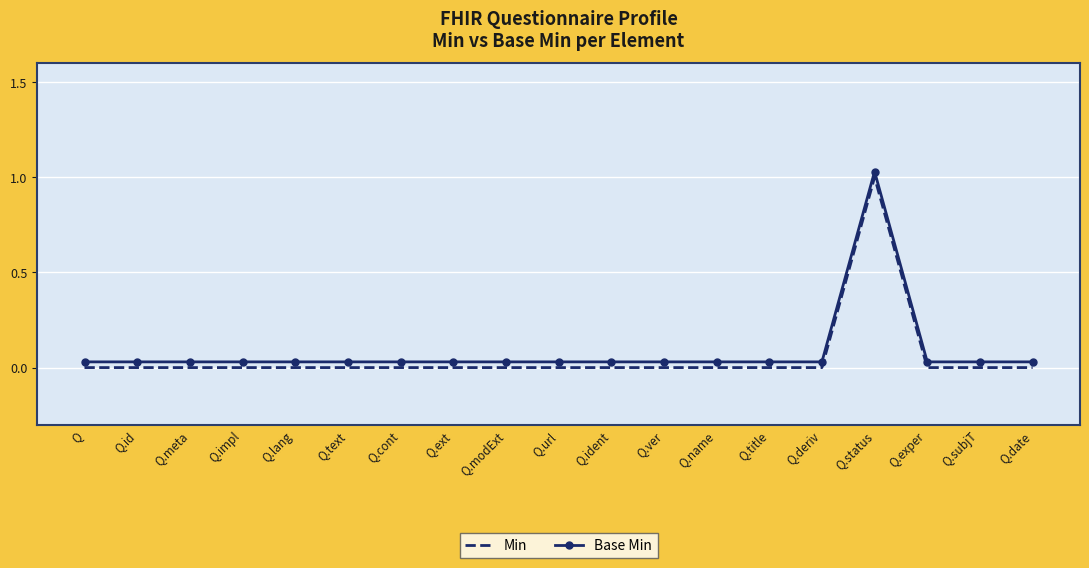

Is this an area chart (filled region under the line)?

No